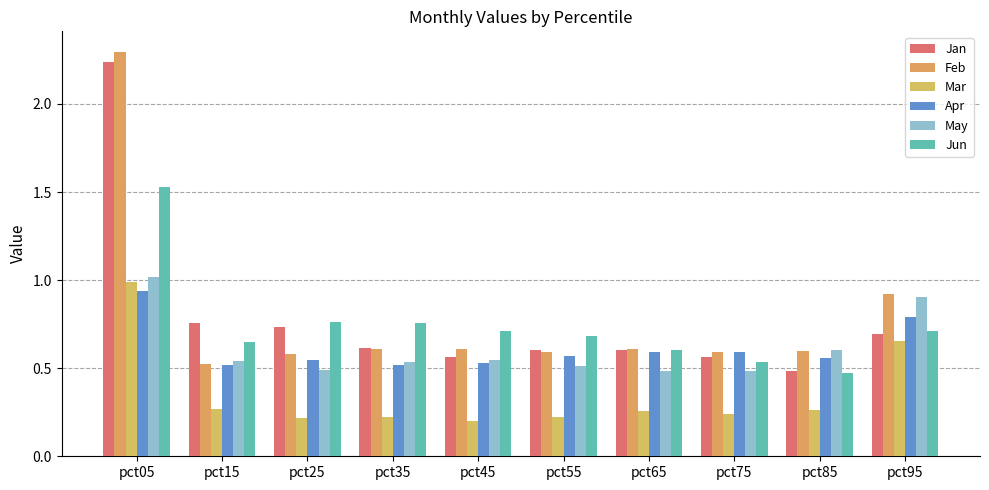

Does the chart contain stacked bars?

No